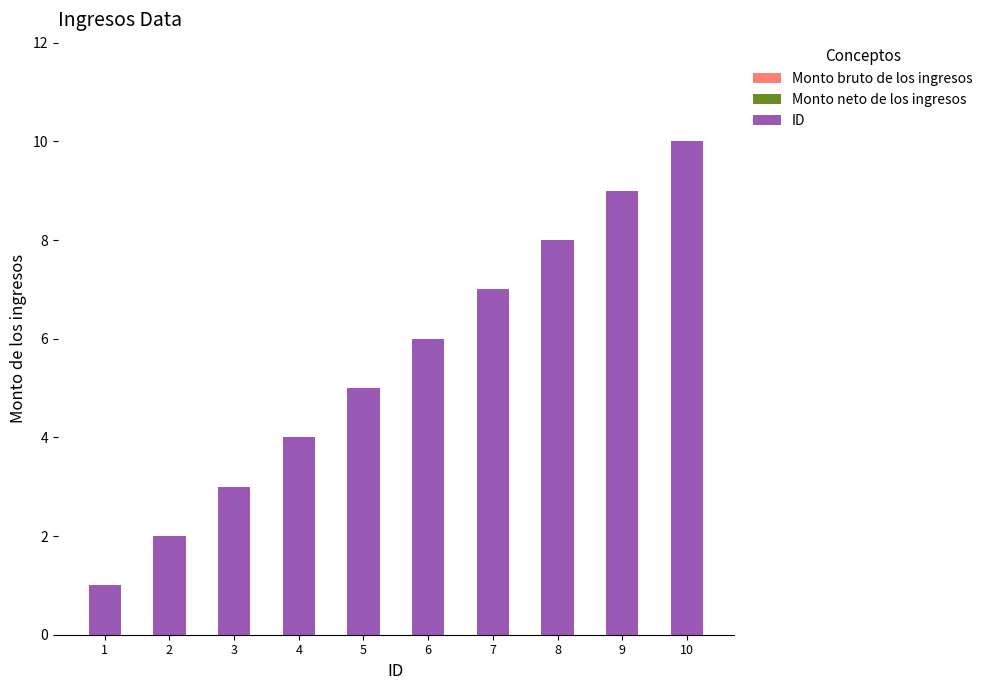

True or false: the data shows 0 at 1.

False